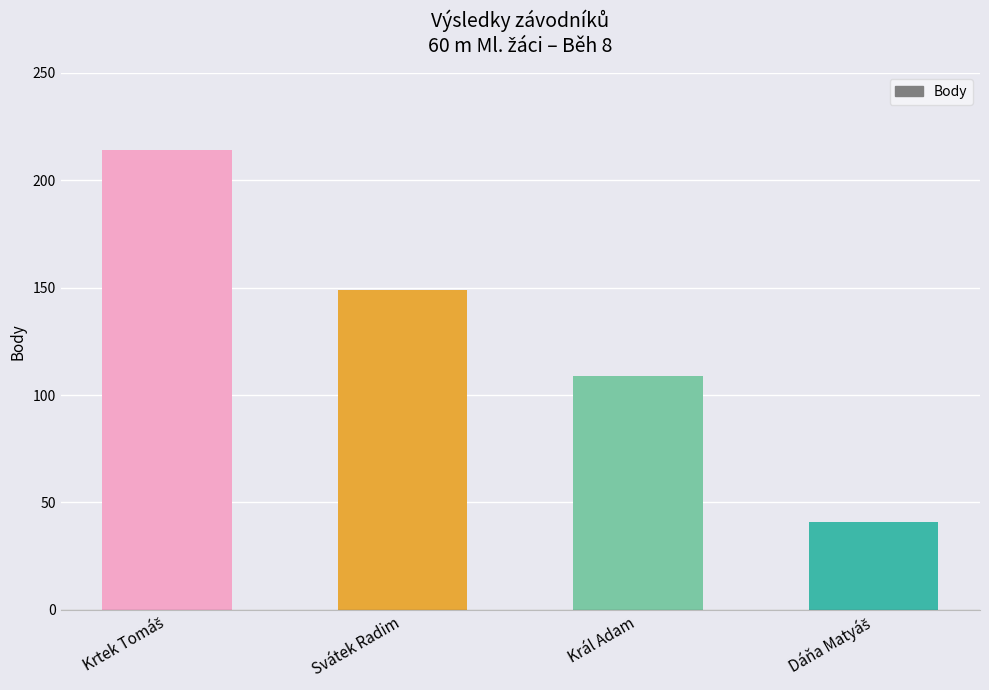

What is the change in value from Svátek Radim to Král Adam?

-40